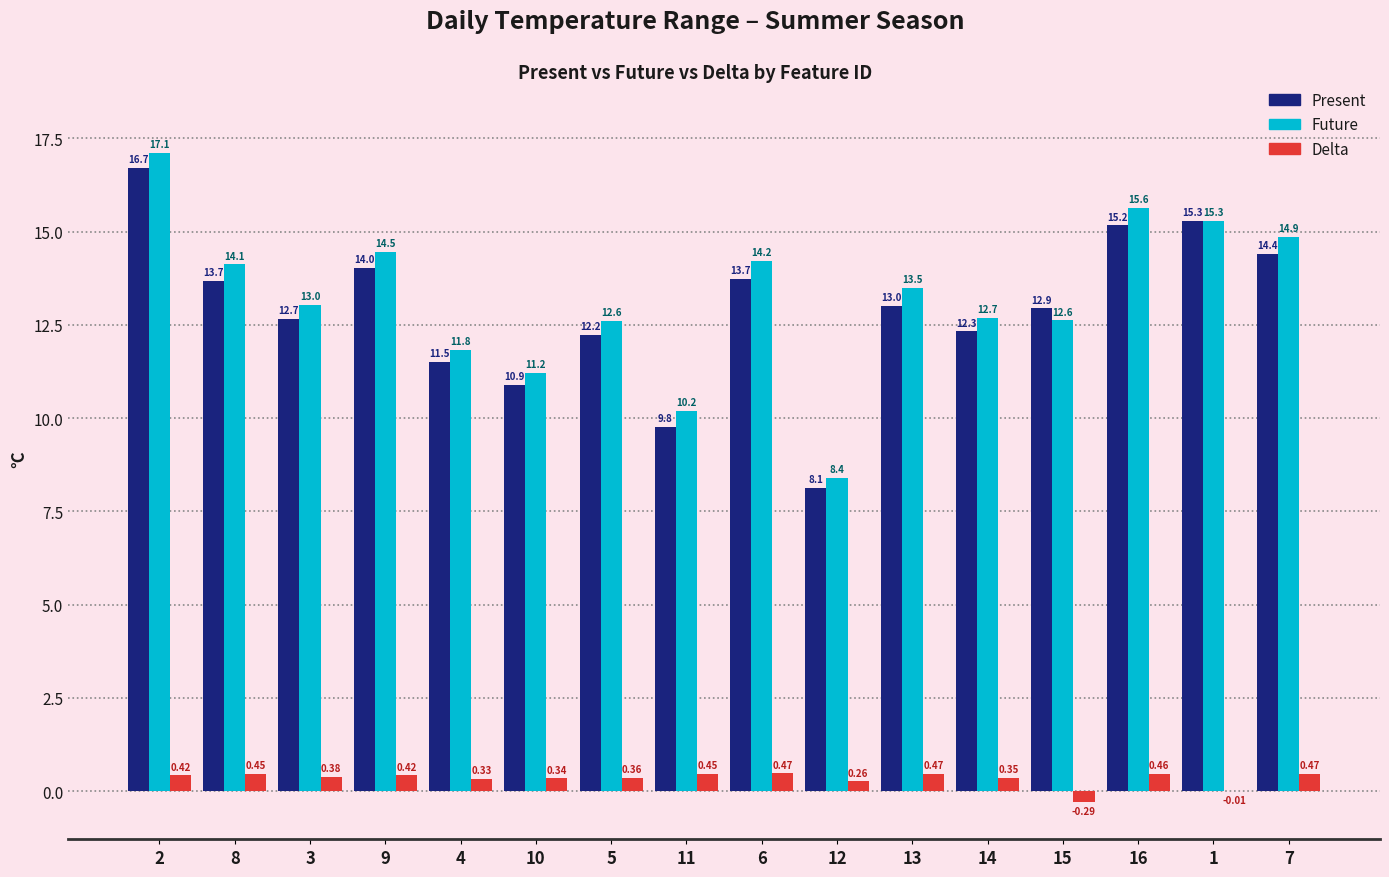

Count the number of categories in the chart.

16